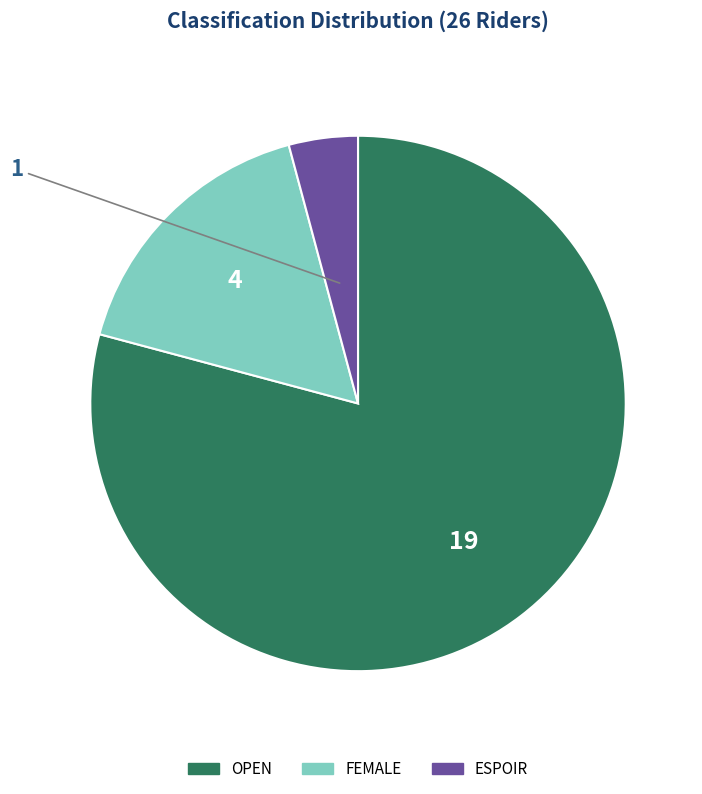

Is there a majority slice in this chart?

Yes